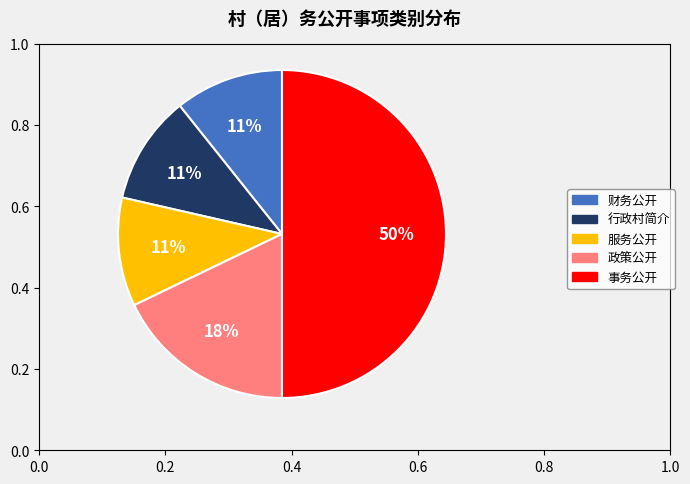

True or false: 服务公开 accounts for 23% of the total.

False